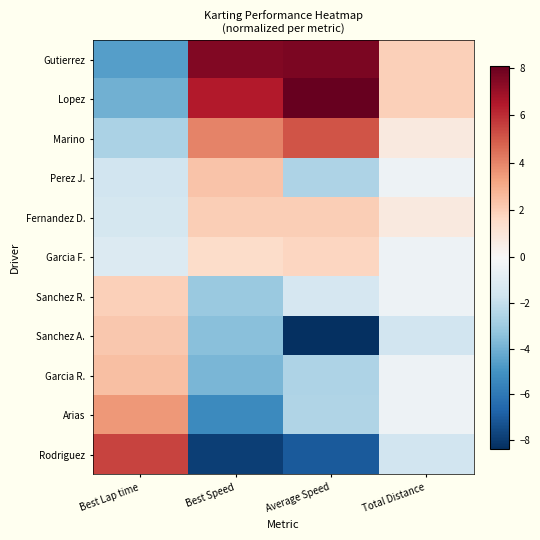

Reading left to right, what are all the values shown in this chart?

Gutierrez: Best Lap time=-4.6	Best Speed=7.5	Average Speed=7.6	Total Distance=2.0
Lopez: Best Lap time=-4.0	Best Speed=6.4	Average Speed=8.1	Total Distance=2.0
Marino: Best Lap time=-2.7	Best Speed=4.0	Average Speed=5.1	Total Distance=0.8
Perez J.: Best Lap time=-1.6	Best Speed=2.3	Average Speed=-2.6	Total Distance=-0.4
Fernandez D.: Best Lap time=-1.5	Best Speed=2.0	Average Speed=2.0	Total Distance=0.8
Garcia F.: Best Lap time=-1.1	Best Speed=1.5	Average Speed=1.7	Total Distance=-0.4
Sanchez R.: Best Lap time=1.9	Best Speed=-3.1	Average Speed=-1.4	Total Distance=-0.4
Sanchez A.: Best Lap time=2.2	Best Speed=-3.5	Average Speed=-8.4	Total Distance=-1.6
Garcia R.: Best Lap time=2.4	Best Speed=-3.8	Average Speed=-2.6	Total Distance=-0.4
Arias: Best Lap time=3.5	Best Speed=-5.4	Average Speed=-2.5	Total Distance=-0.4
Rodriguez: Best Lap time=5.5	Best Speed=-7.9	Average Speed=-7.0	Total Distance=-1.6